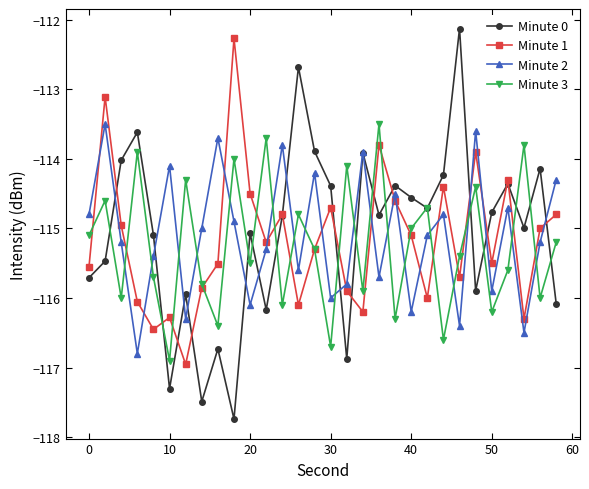

Reading left to right, transcribe all the data shown in this chart.

Minute 0: -115.7	-115.5	-114.0	-113.6	-115.1	-117.3	-115.9	-117.5	-116.7	-117.7	-115.1	-116.2	-114.8	-112.7	-113.9	-114.4	-116.9	-113.9	-114.8	-114.4	-114.6	-114.7	-114.2	-112.1	-115.9	-114.8	-114.4	-115.0	-114.1	-116.1
Minute 1: -115.6	-113.1	-115.0	-116.1	-116.5	-116.3	-117.0	-115.9	-115.5	-112.3	-114.5	-115.2	-114.8	-116.1	-115.3	-114.7	-115.9	-116.2	-113.8	-114.6	-115.1	-116.0	-114.4	-115.7	-113.9	-115.5	-114.3	-116.3	-115.0	-114.8
Minute 2: -114.8	-113.5	-115.2	-116.8	-115.4	-114.1	-116.3	-115.0	-113.7	-114.9	-116.1	-115.3	-113.8	-115.6	-114.2	-116.0	-115.8	-113.9	-115.7	-114.5	-116.2	-115.1	-114.8	-116.4	-113.6	-115.9	-114.7	-116.5	-115.2	-114.3
Minute 3: -115.1	-114.6	-116.0	-113.9	-115.7	-116.9	-114.3	-115.8	-116.4	-114.0	-115.5	-113.7	-116.1	-114.8	-115.3	-116.7	-114.1	-115.9	-113.5	-116.3	-115.0	-114.7	-116.6	-115.4	-114.4	-116.2	-115.6	-113.8	-116.0	-115.2